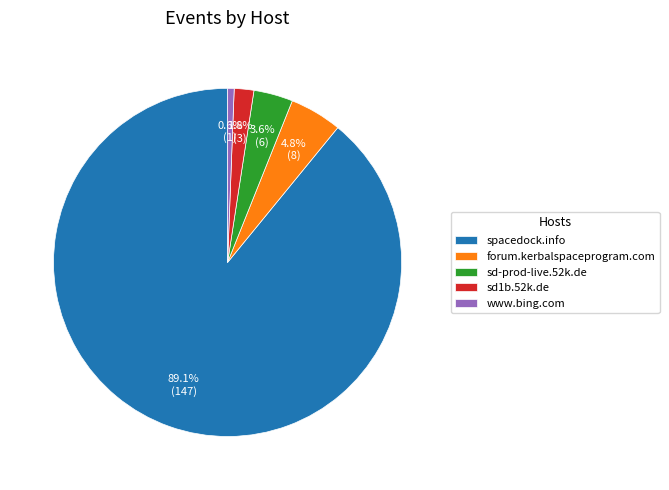

How many slices are in this pie chart?

5